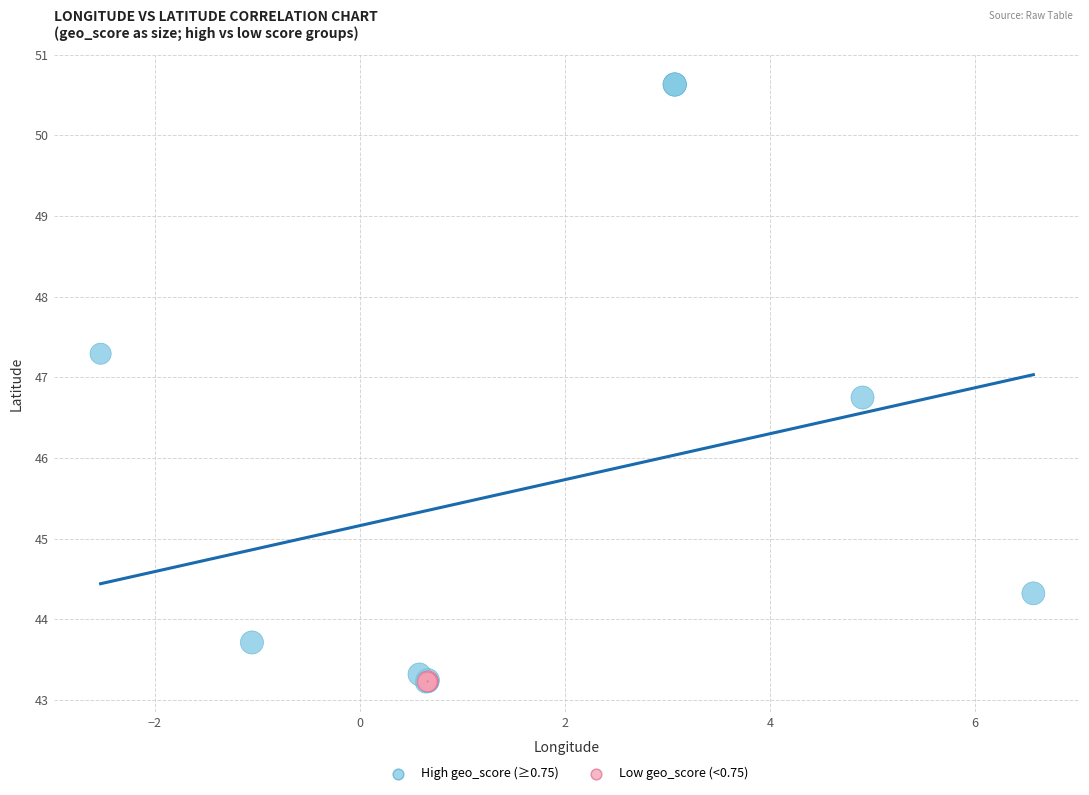

Which series reaches the maximum Y coordinate?

High geo_score (≥0.75)